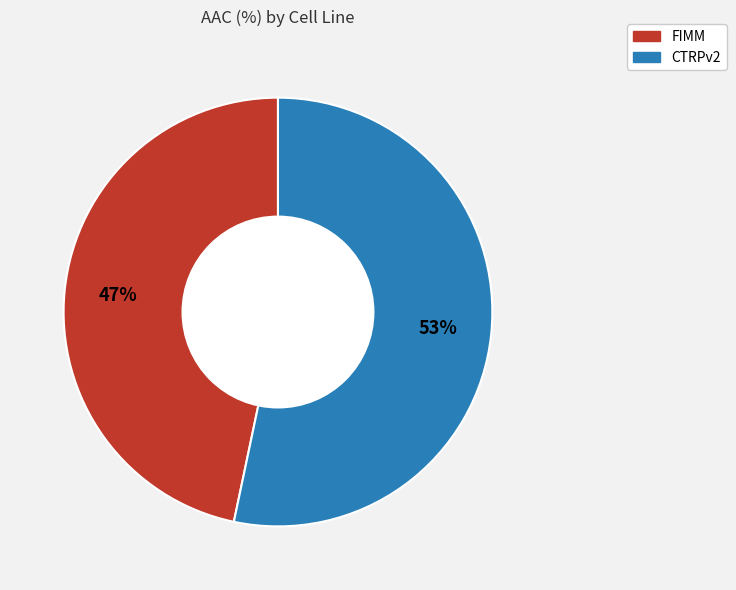

The CTRPv2 slice represents 64% of the pie. True or false?

False